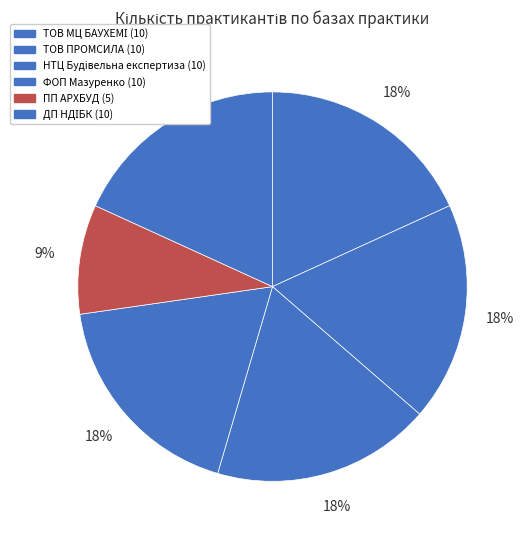

To the nearest percent, what portion does ТОВ ПРОМСИЛА represent?

18%